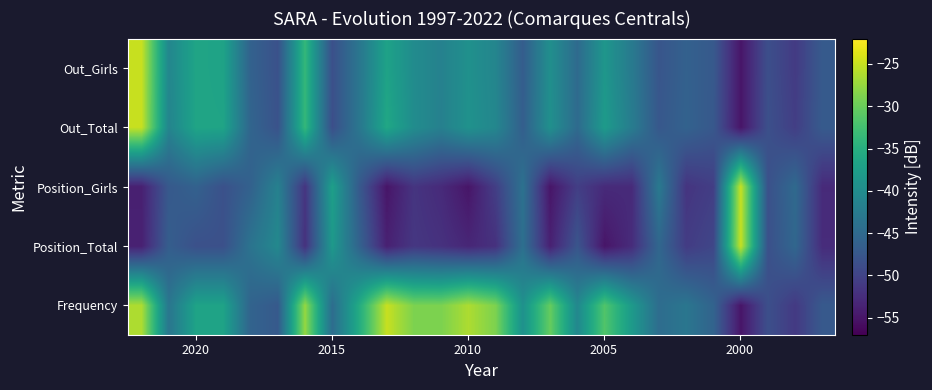

How many series are shown in this chart?

5